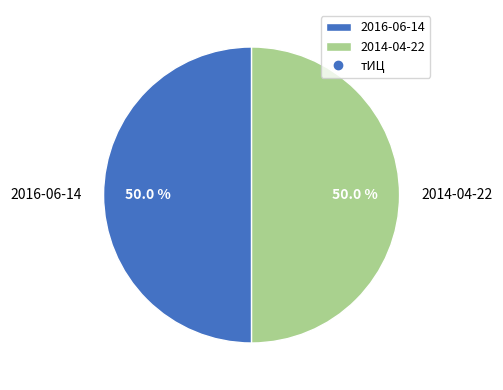

To the nearest percent, what is the difference between the largest and smallest slice percentages?

0%